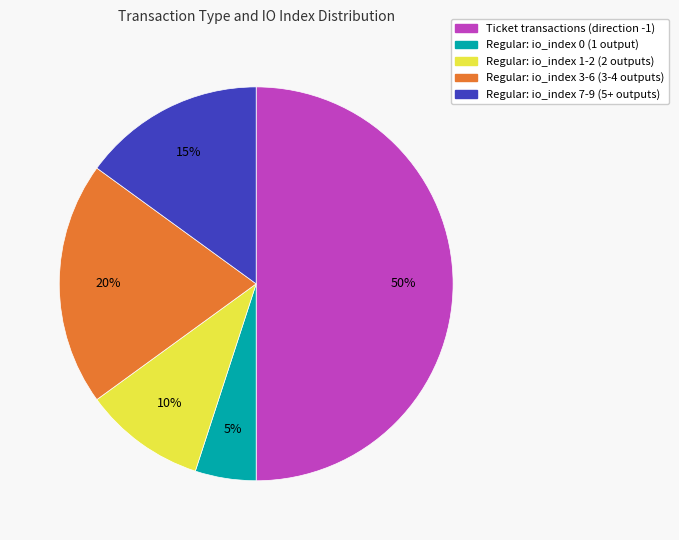

Is Regular: io_index 3-6 (3-4 outputs) the majority of the pie?

No